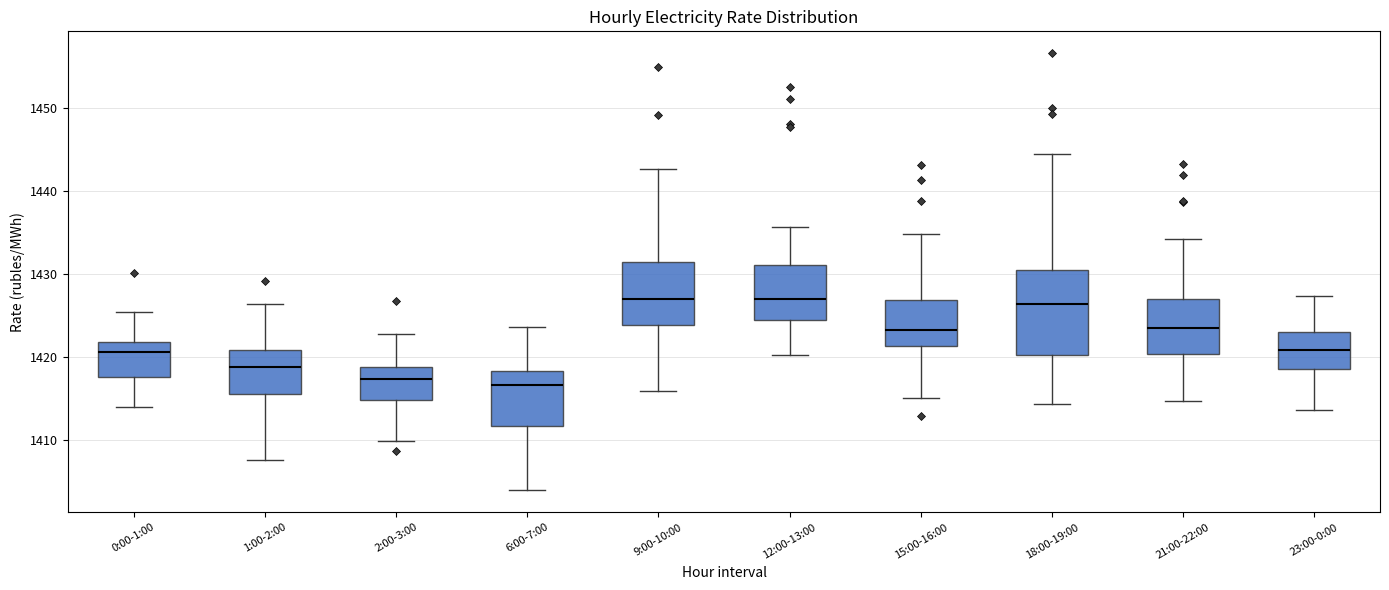

Where does the lower whisker of the box for 9:00-10:00 end on the y-axis? The values are not printed on the chart, so give them approximately, as read against the axis.

1416